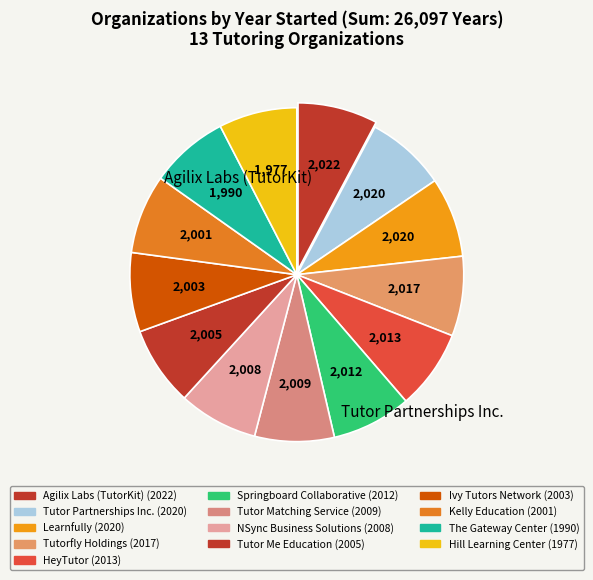

How many segments does this pie chart have?

13